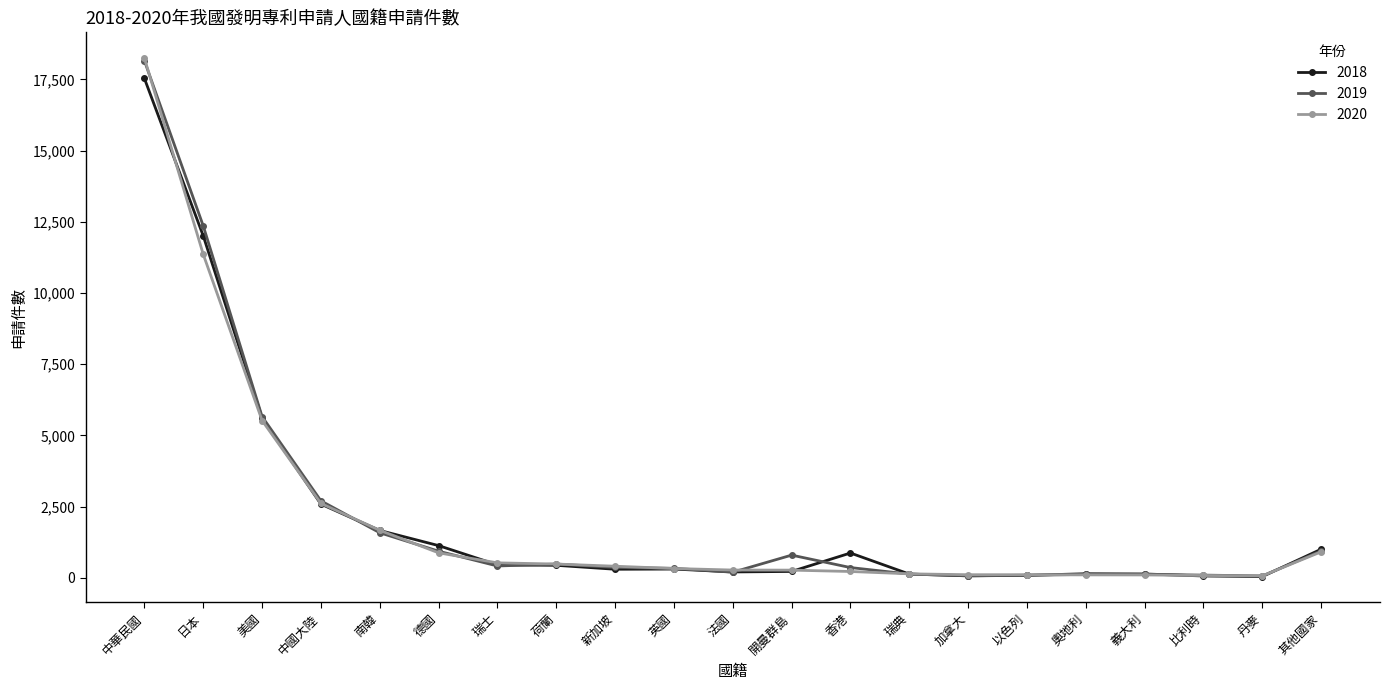

At how many categories does at least one series exceed 3603?

3